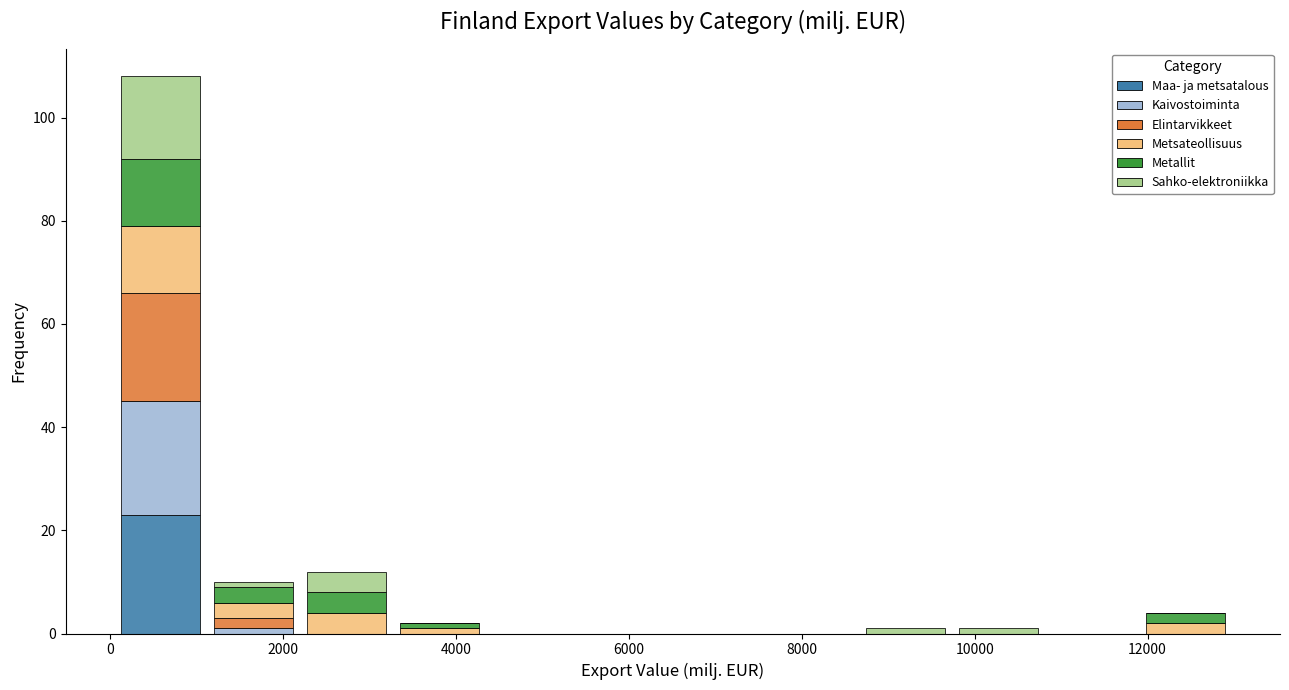

Reading left to right, transcribe this chart: for each stacked bar, give the range it covers on the x-axis and its total height. Neither the bar edges nor the heights are printed on the chart, so give them approximately, as read against the axes.

0 to 1200: 108
1200 to 2200: 10
2200 to 3200: 12
3200 to 4400: 2
4400 to 5400: 0
5400 to 6600: 0
6600 to 7600: 0
7600 to 8600: 0
8600 to 9800: under 2
9800 to 10800: under 2
10800 to 11800: 0
11800 to 13000: 4